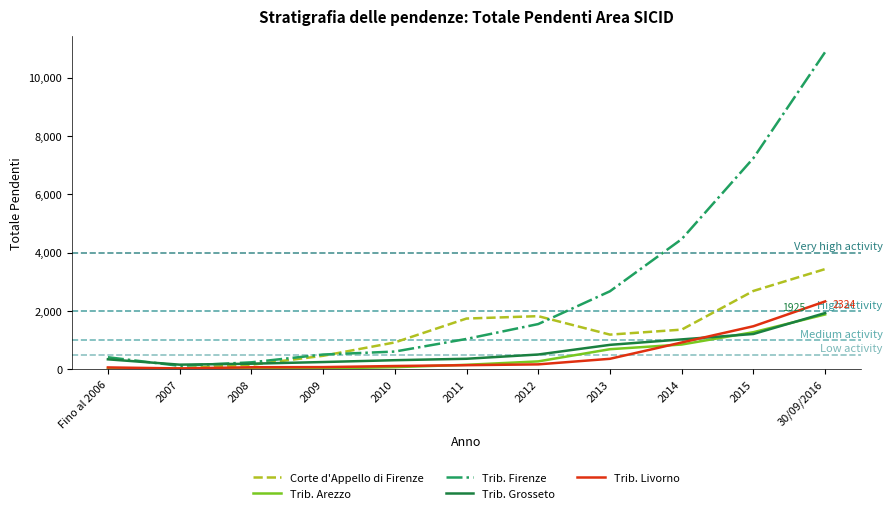

Does the chart display data point markers on the line(s)?

No